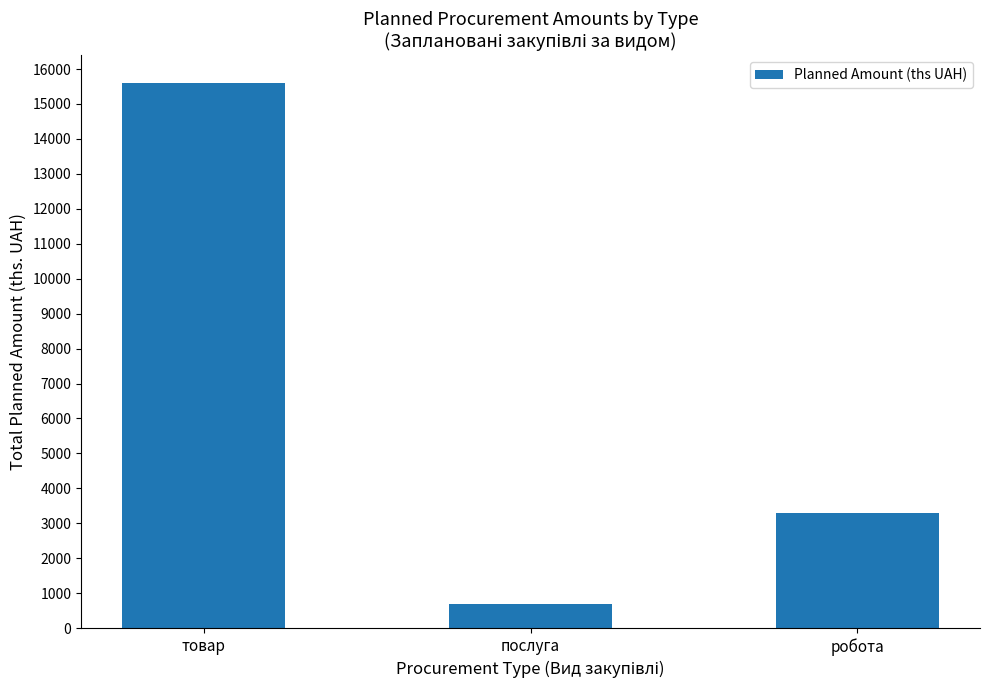

What is the difference between the values at робота and послуга?

2591.8